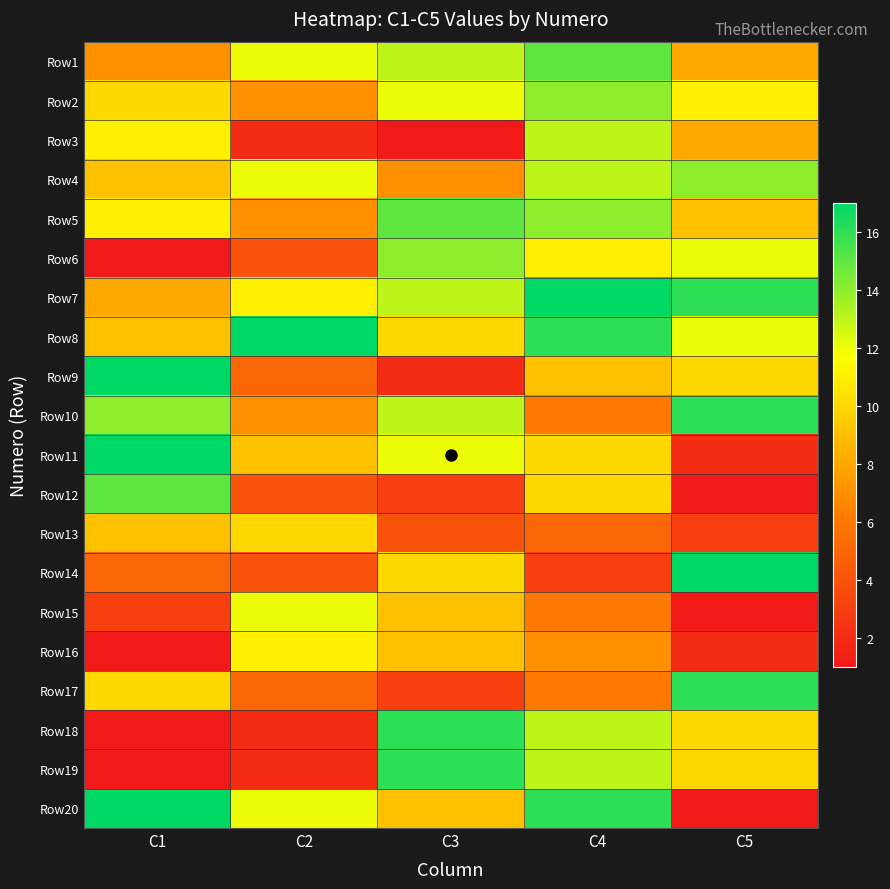

At how many categories does at least one series exceed 9?

5